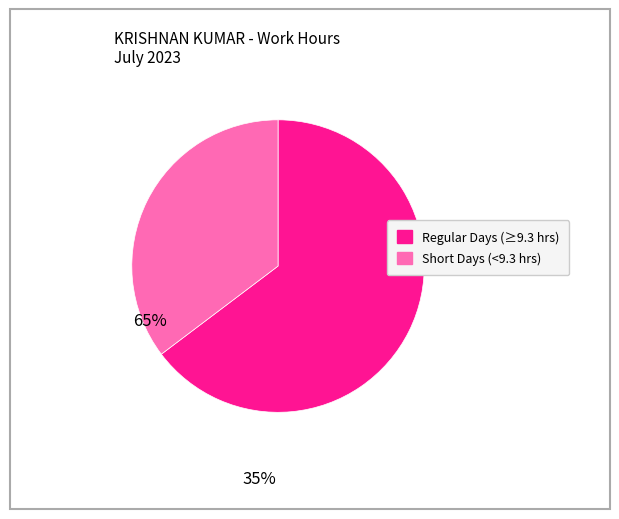

How many segments does this pie chart have?

2